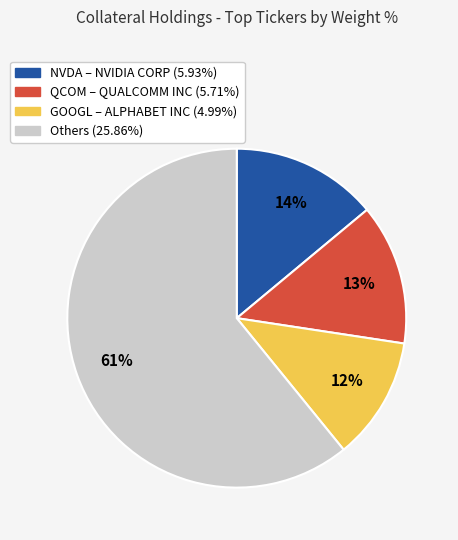

To the nearest percent, what is the difference between the largest and smallest slice percentages?

49%